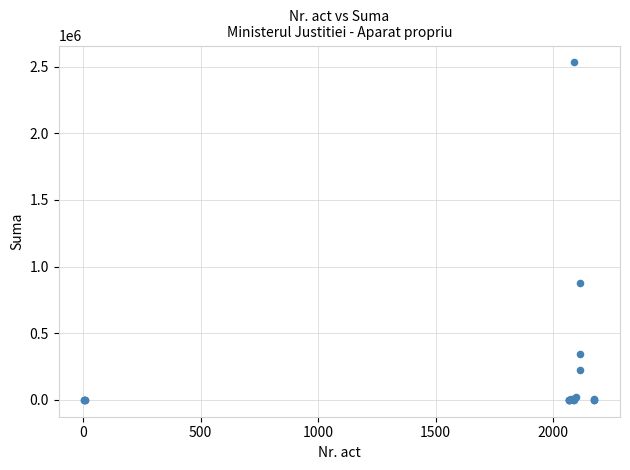

What Y value in the scatter plot is closest to 1266225?

876626.0